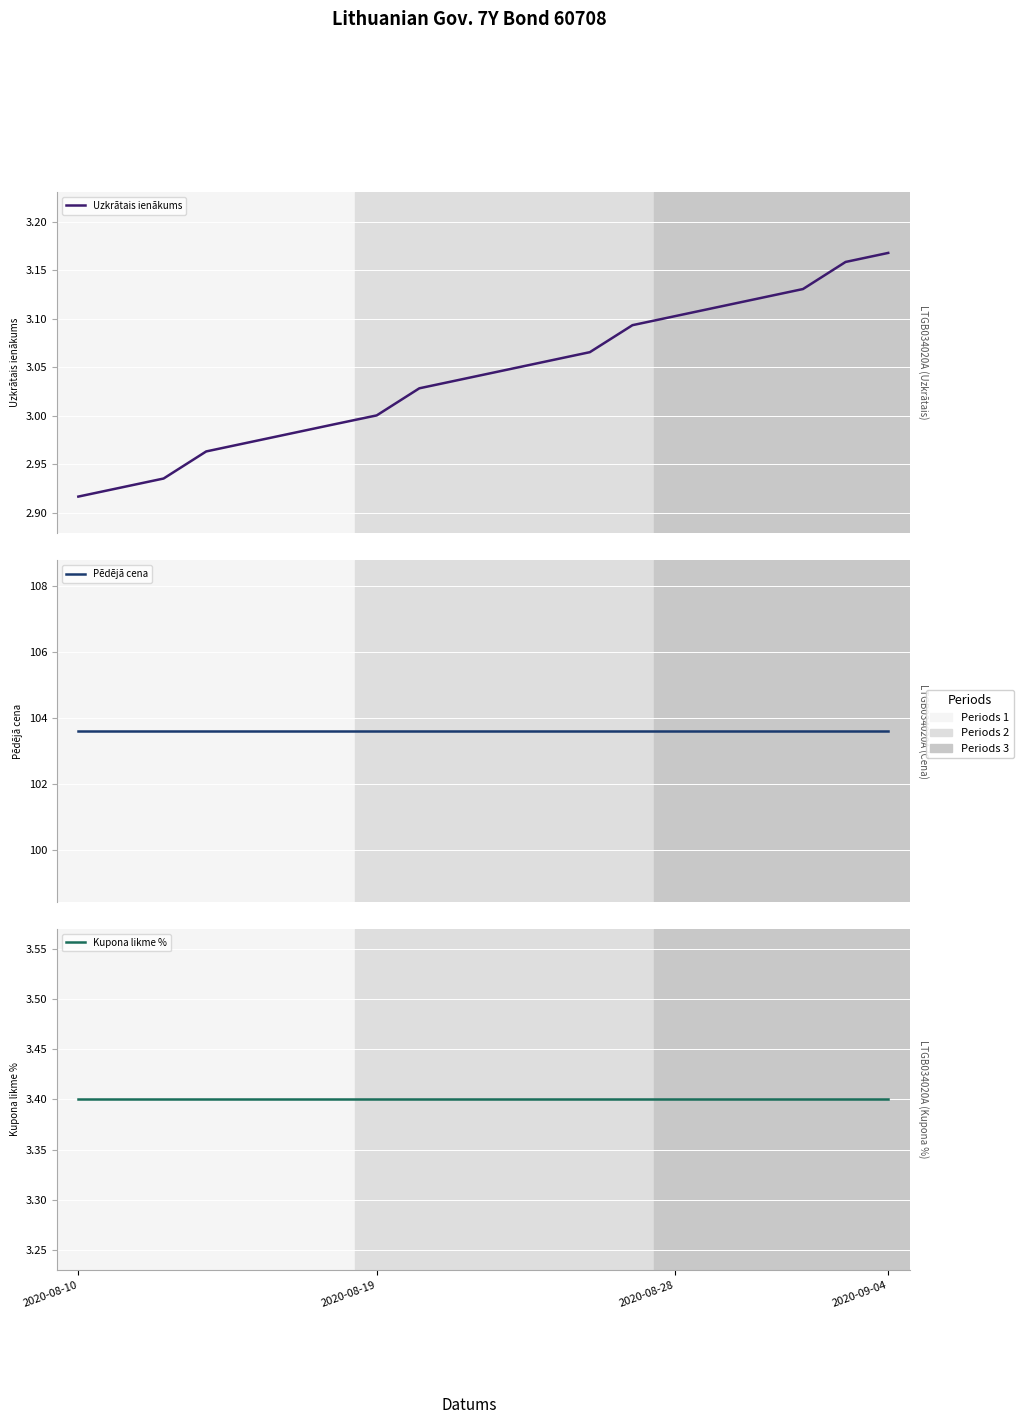

True or false: Pēdējā cena and Kupona likme % intersect in this chart.

False